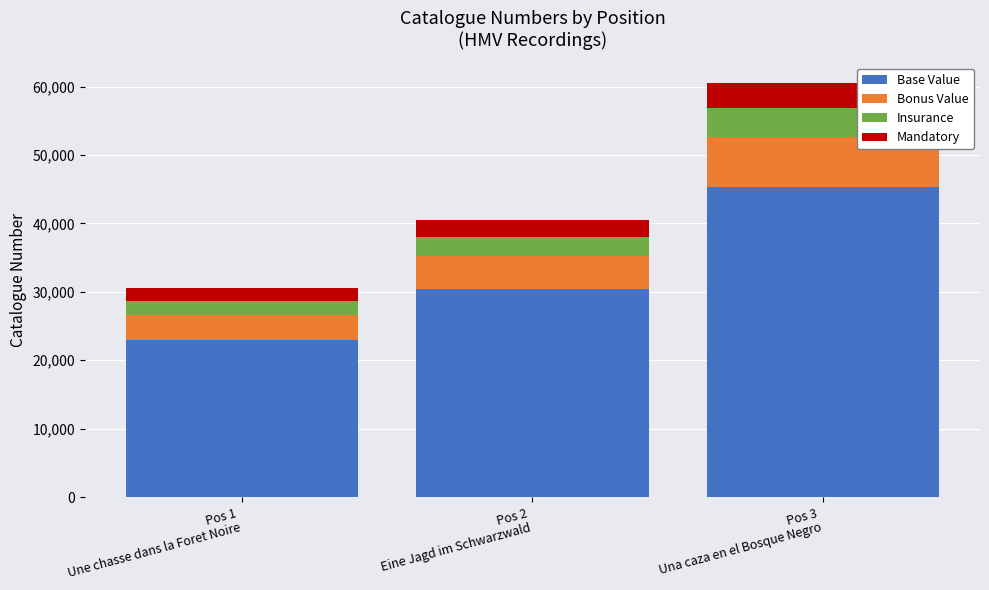

What is the maximum value for Base Value?

45393.8